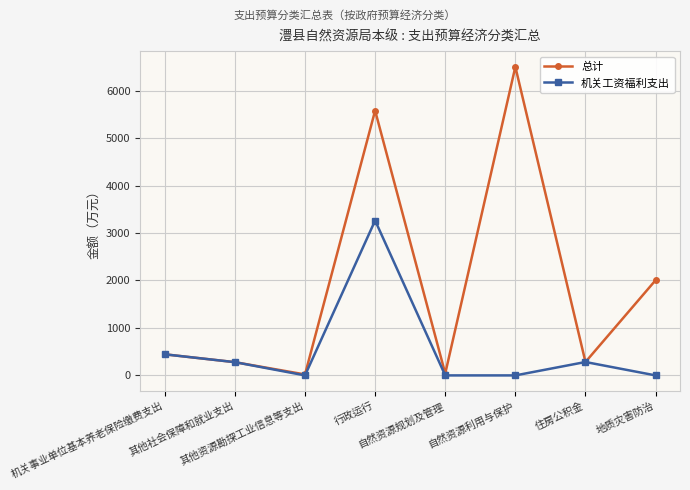

True or false: 机关工资福利支出 has more than 0 points higher than both neighbors.

True